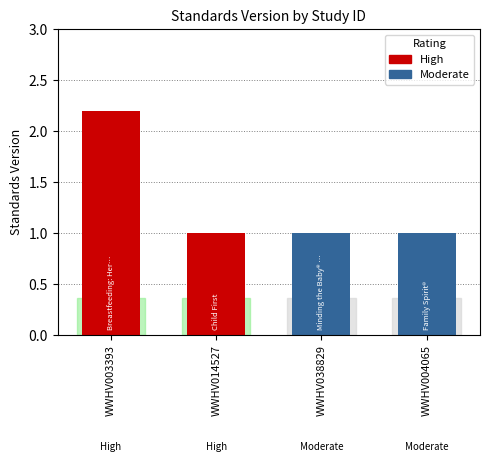

The value at WWHV003393 is 2.2. True or false?

True